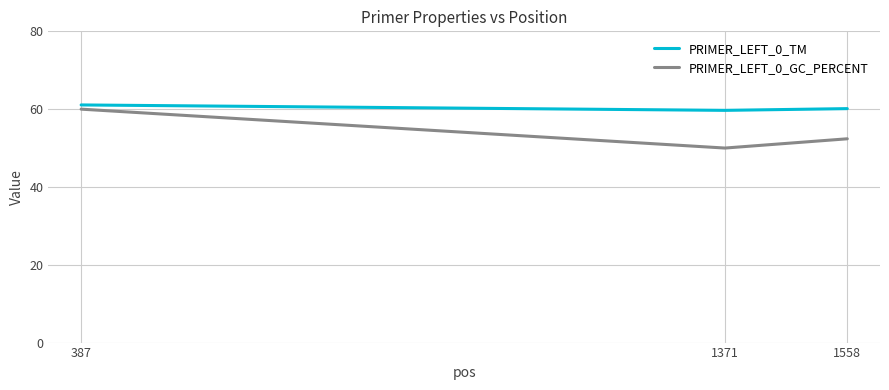

Which label corresponds to the smallest value in the chart?

1371